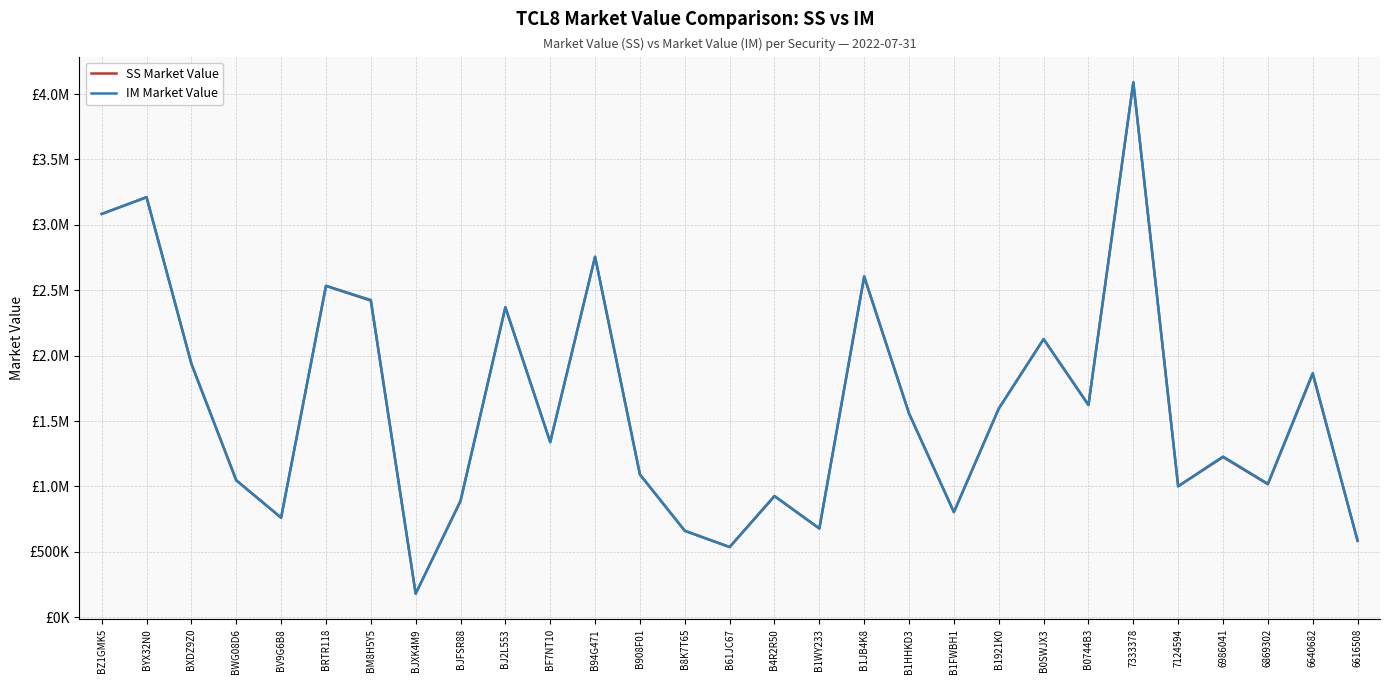

What is the minimum value for SS Market Value?

180200.0